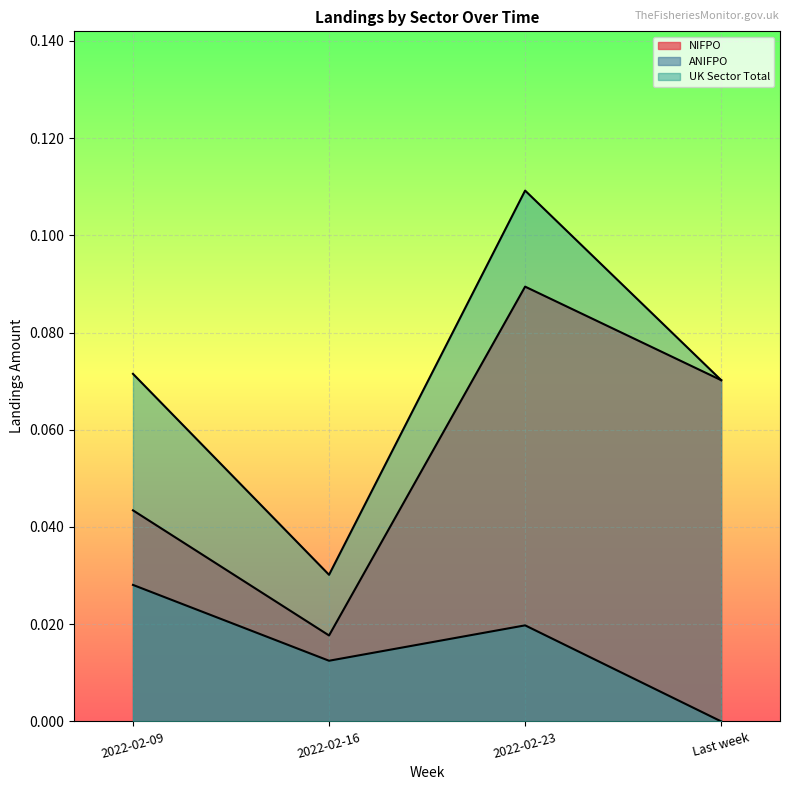

How many data points in ANIFPO are above 0?

3